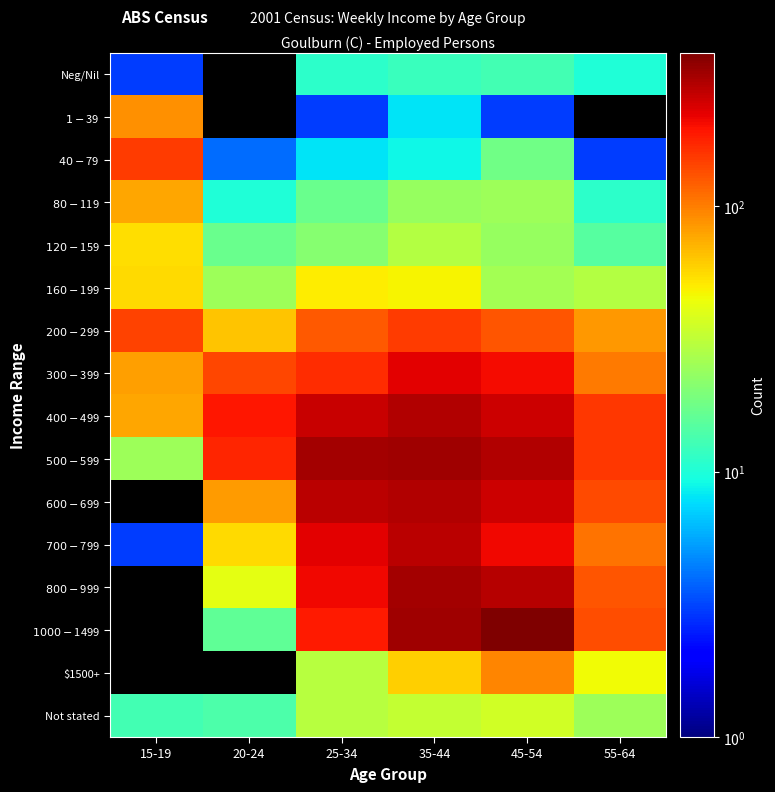

Which label corresponds to the largest value in the chart?

45-54